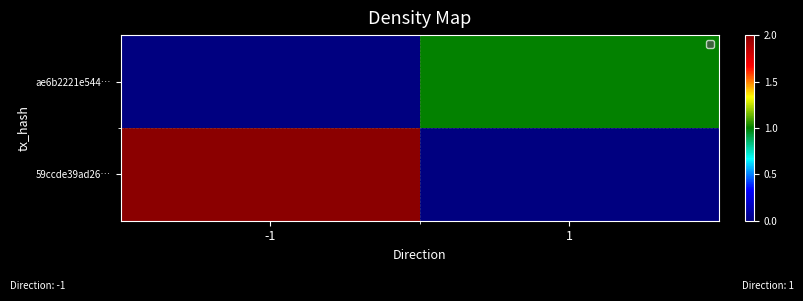

At -1, list the series in order from largest to smallest.

59ccde39ad26…, ae6b2221e544…